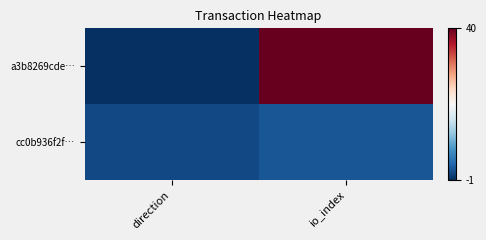

What is the difference between the highest and lowest values at io_index?

38